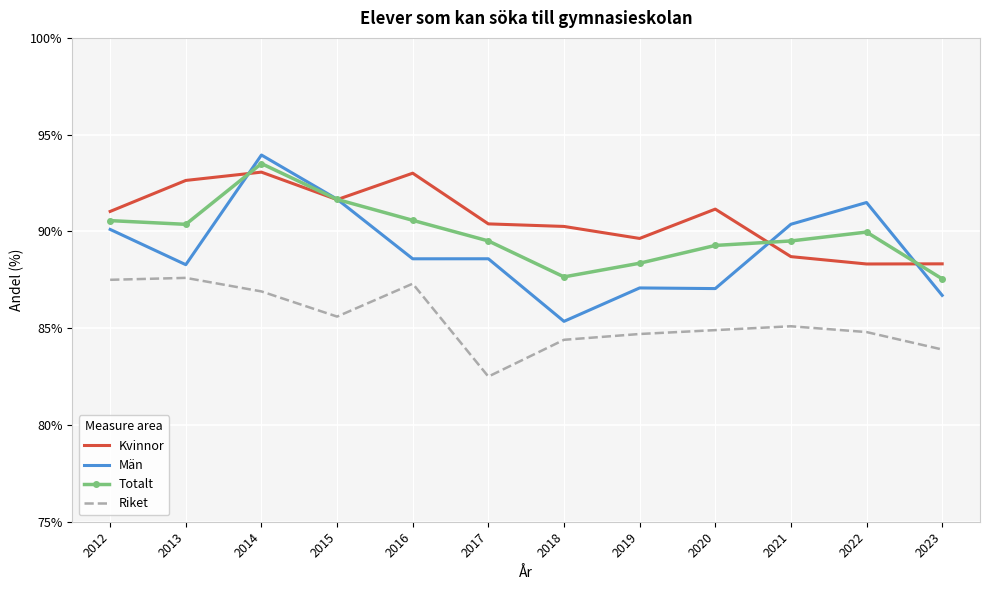

What is the difference between the Män values at 2014 and 2015?

2.3